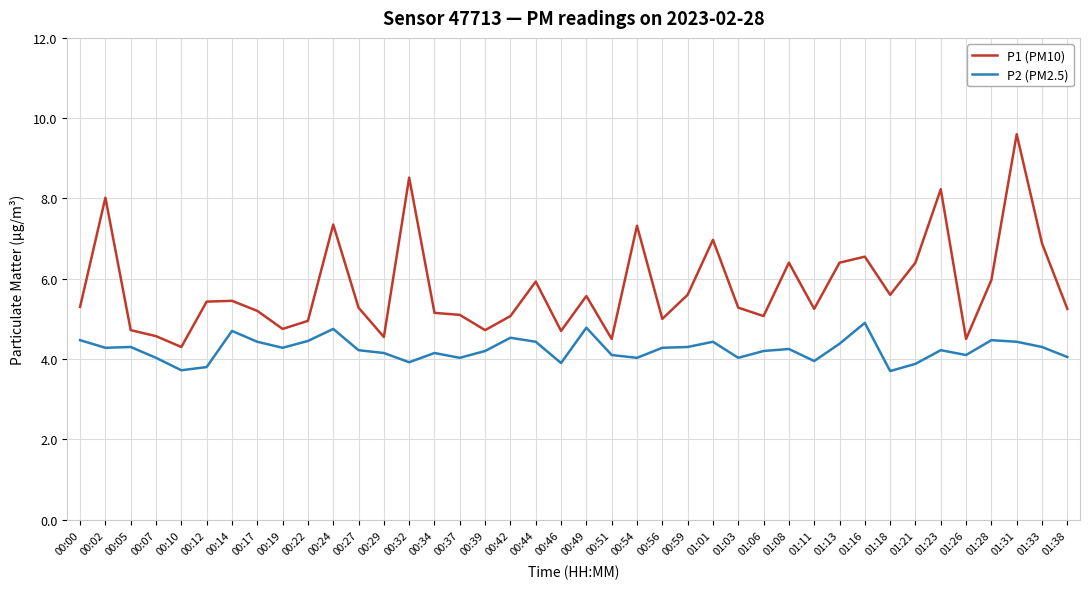

Rank the series by their average value, from highest to lowest.

P1 (PM10), P2 (PM2.5)